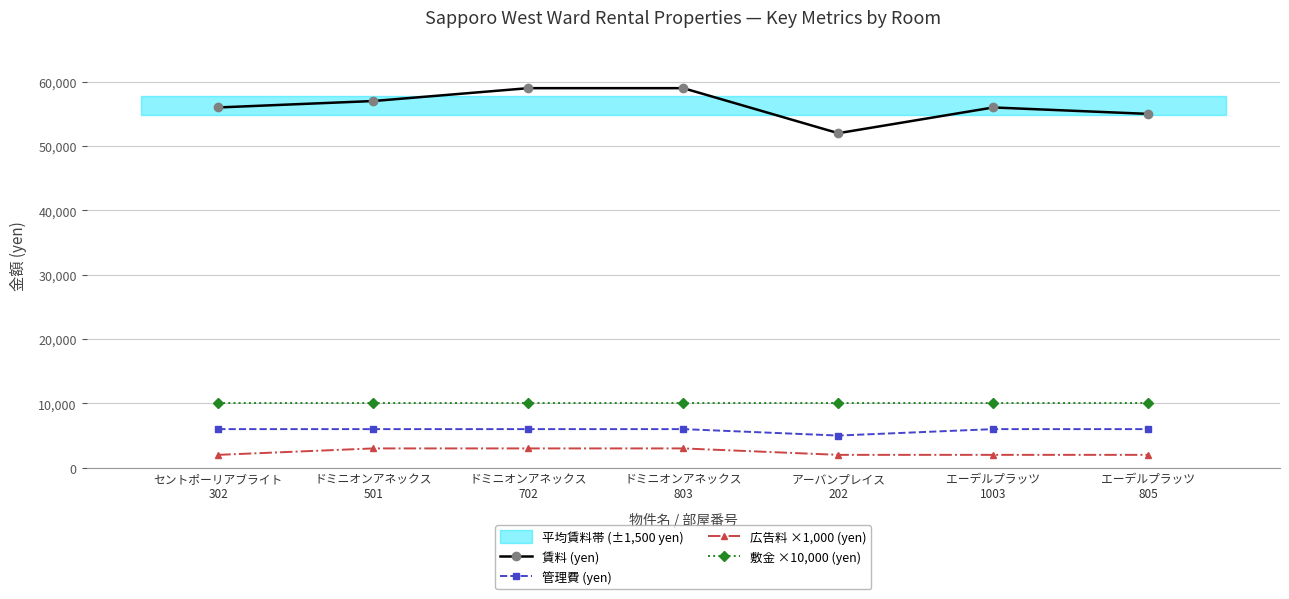

What is the maximum value for 賃料 (yen)?

59000